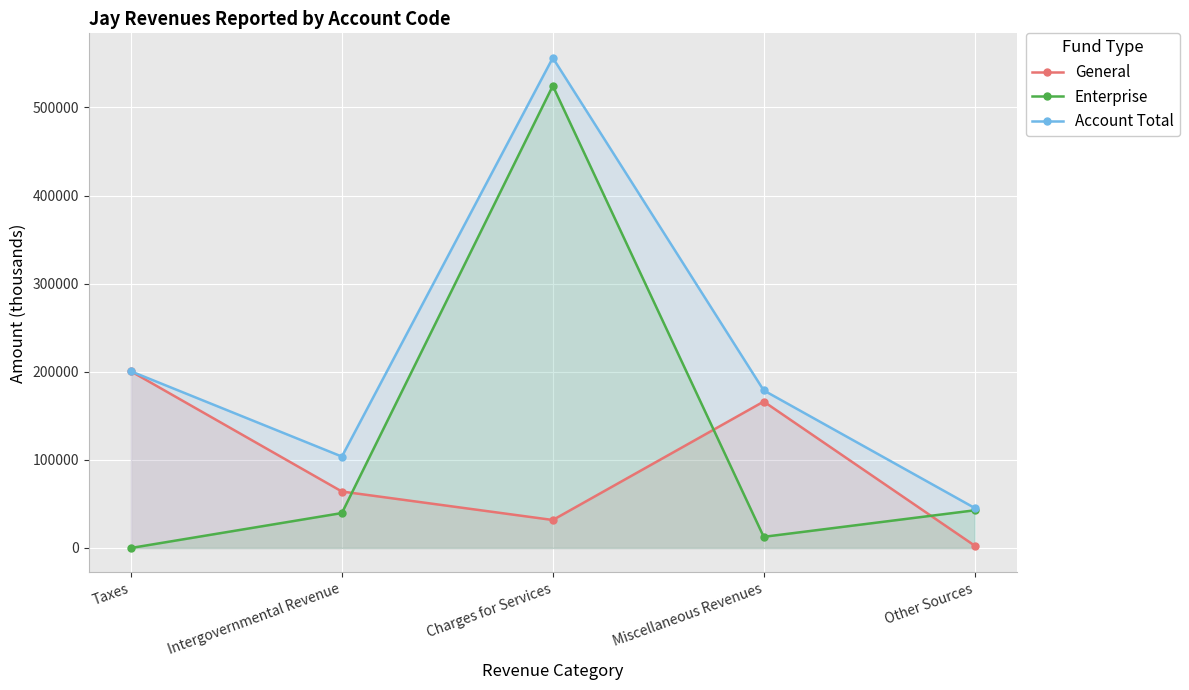

Where is Enterprise nearest to the value 262249?

Other Sources